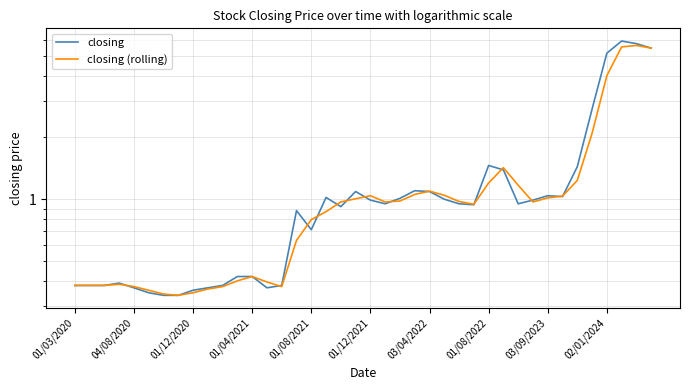

Between which two adjacent categories do closing and closing (rolling) first intersect?

01/04/2021 and 01/08/2021